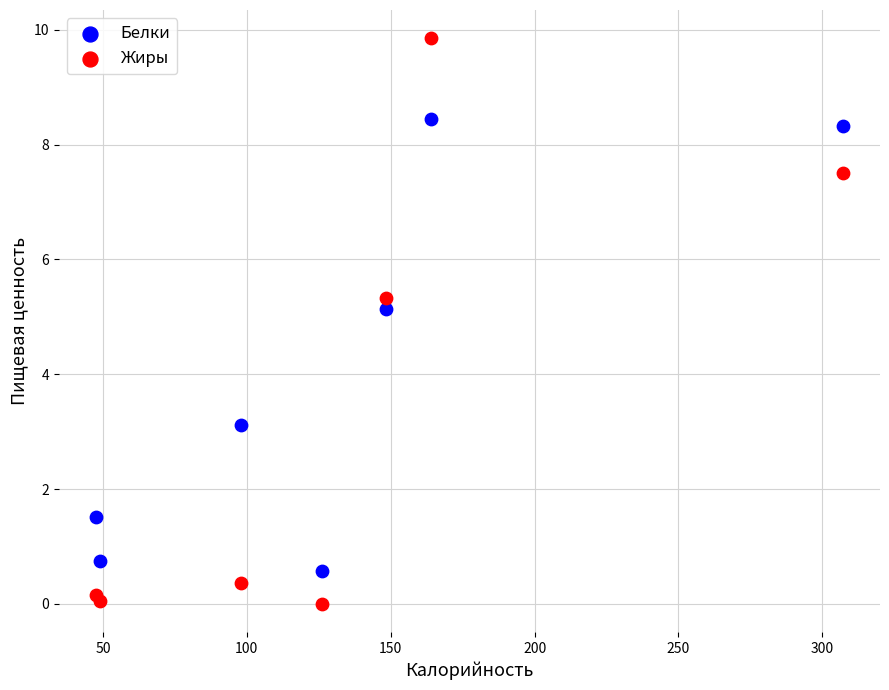

Across all data points, what is the range of X values (max minus min)?

259.5